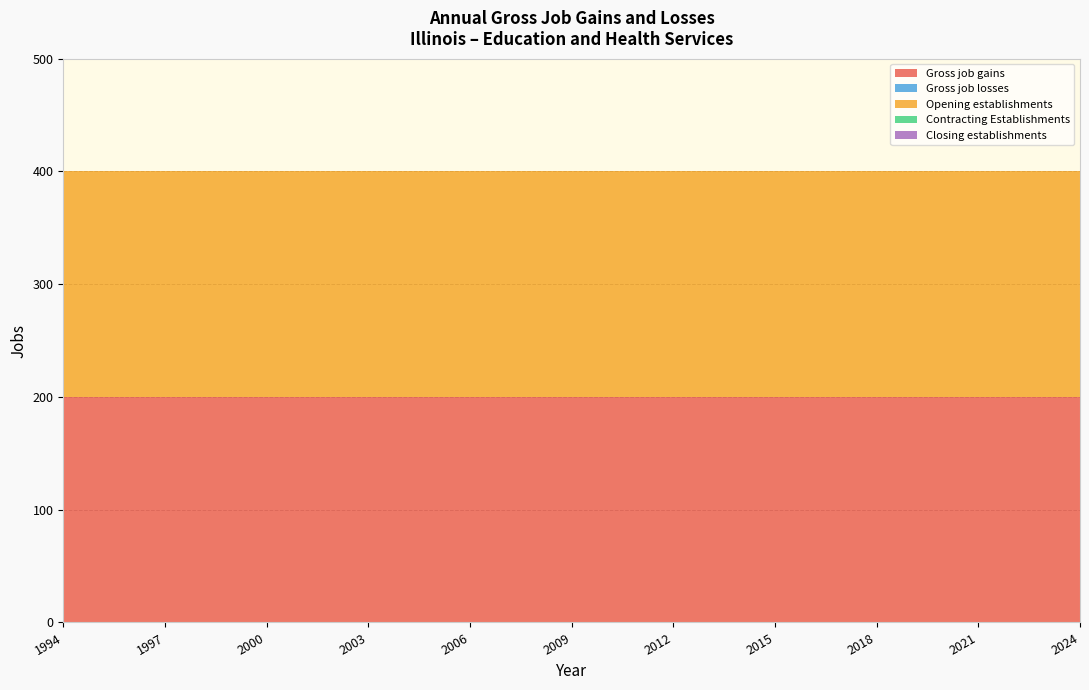

Reading left to right, list all the values displayed in this chart.

Gross job gains: 200	200	200	200	200	200	200	200	200	200	200	200	200	200	200	200	200	200	200	200	200	200	200	200	200	200	200	200	200	200	200
Gross job losses: 0	0	0	0	0	0	0	0	0	0	0	0	0	0	0	0	0	0	0	0	0	0	0	0	0	0	0	0	0	0	0
Opening establishments: 200	200	200	200	200	200	200	200	200	200	200	200	200	200	200	200	200	200	200	200	200	200	200	200	200	200	200	200	200	200	200
Contracting Establishments: 0	0	0	0	0	0	0	0	0	0	0	0	0	0	0	0	0	0	0	0	0	0	0	0	0	0	0	0	0	0	0
Closing establishments: 0	0	0	0	0	0	0	0	0	0	0	0	0	0	0	0	0	0	0	0	0	0	0	0	0	0	0	0	0	0	0